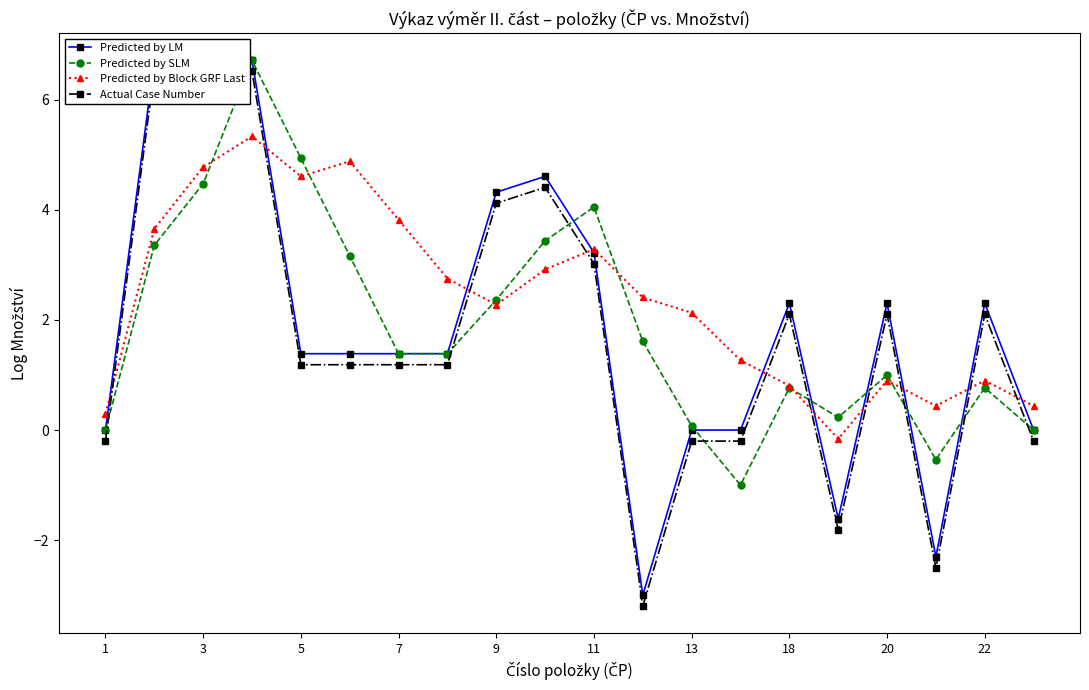

Does the chart have visible grid lines?

No